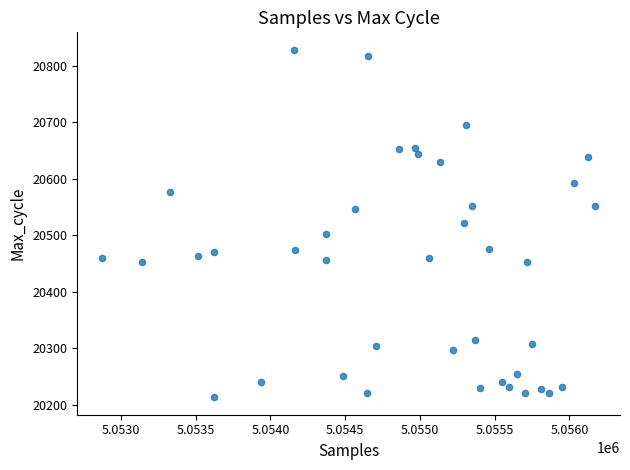

What is the range of Y values (max minus min)?

615